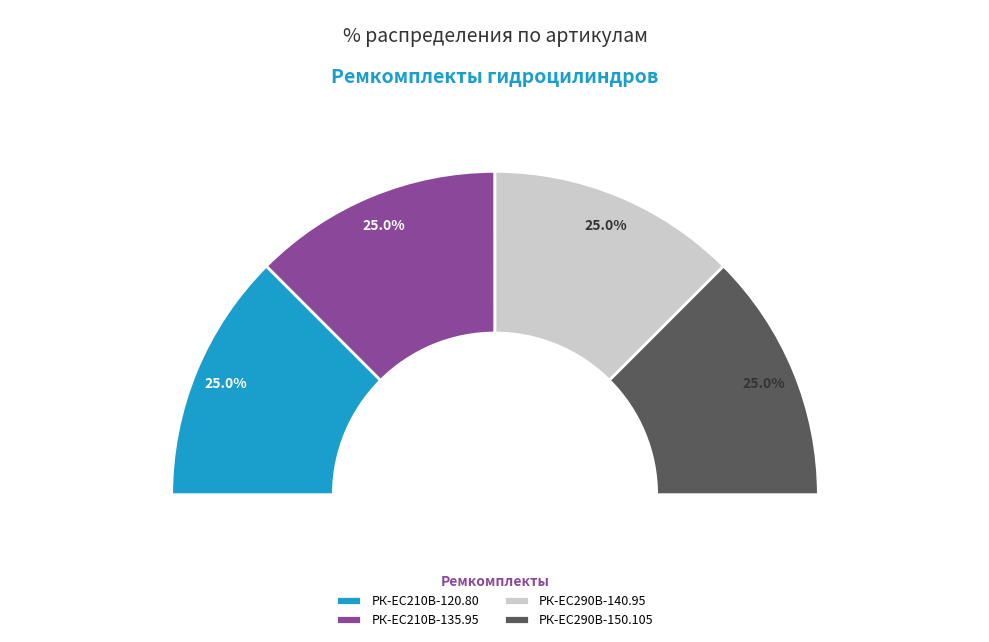

How many segments does this pie chart have?

4